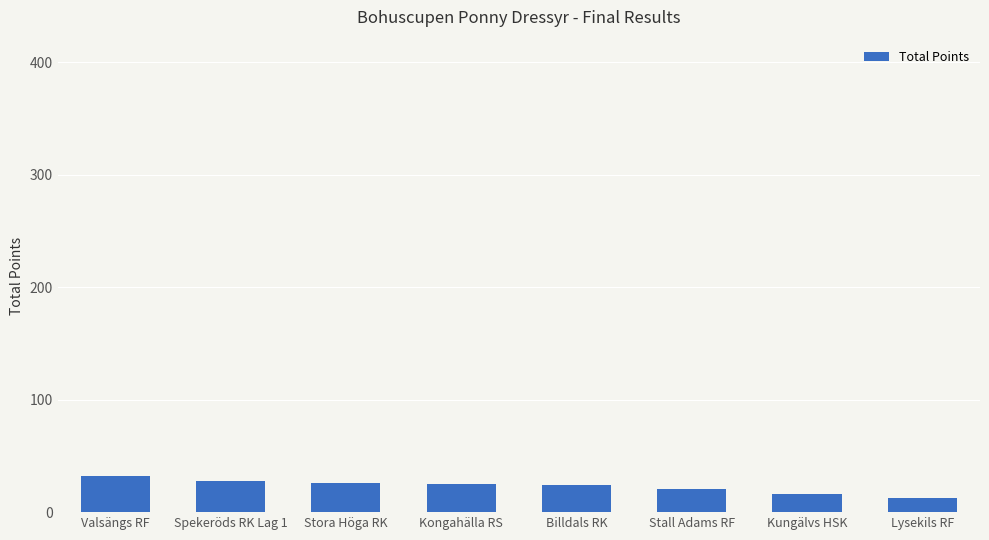

What is the value of the 3rd bar from the left?

25.5